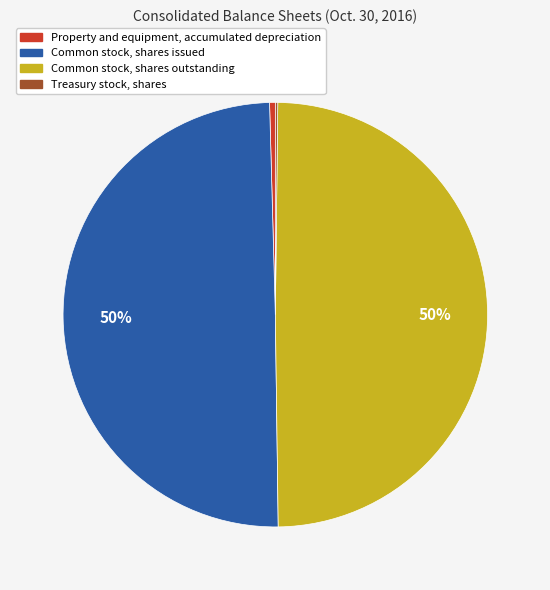

Which has a higher value, Property and equipment, accumulated depreciation or Common stock, shares outstanding?

Common stock, shares outstanding